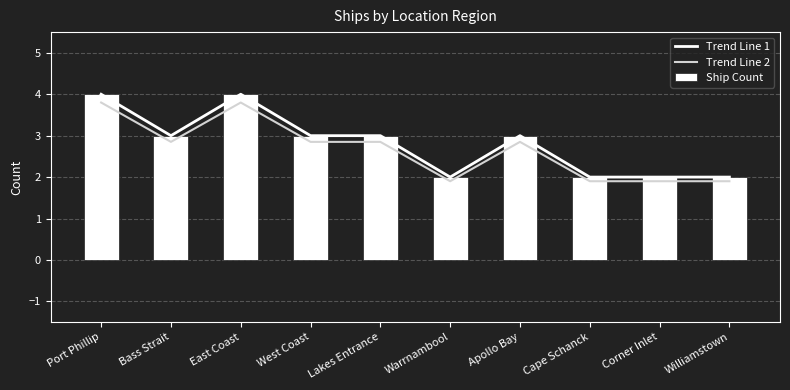

How many Ship Count values are between 2 and 3?

8